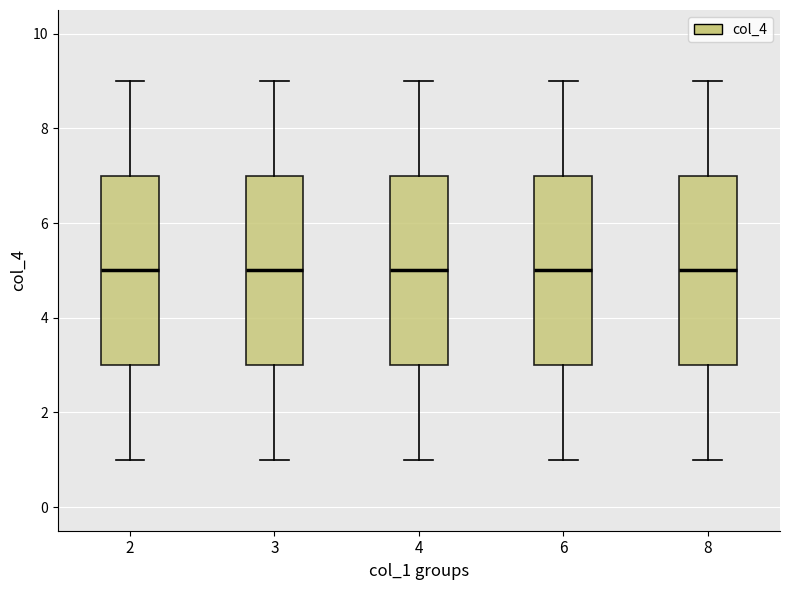

Reading left to right, transcribe this box plot: for each box, give where its median line is, the range the box spans, and where its two whiskers end, as read against the y-axis. The values are not printed on the chart, so give them approximately, as read against the axis.

2: median 5, box 3 to 7, whiskers 1 to 9
3: median 5, box 3 to 7, whiskers 1 to 9
4: median 5, box 3 to 7, whiskers 1 to 9
6: median 5, box 3 to 7, whiskers 1 to 9
8: median 5, box 3 to 7, whiskers 1 to 9